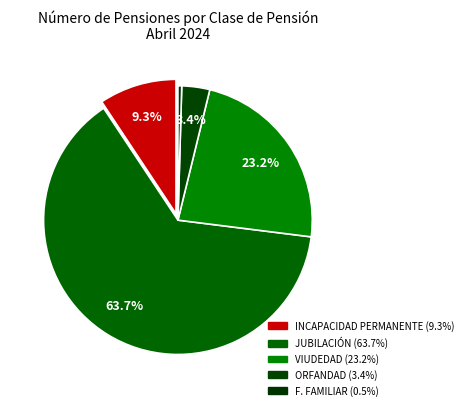

Rank the categories by value from highest to lowest.

JUBILACIÓN, VIUDEDAD, INCAPACIDAD PERMANENTE, ORFANDAD, F. FAMILIAR